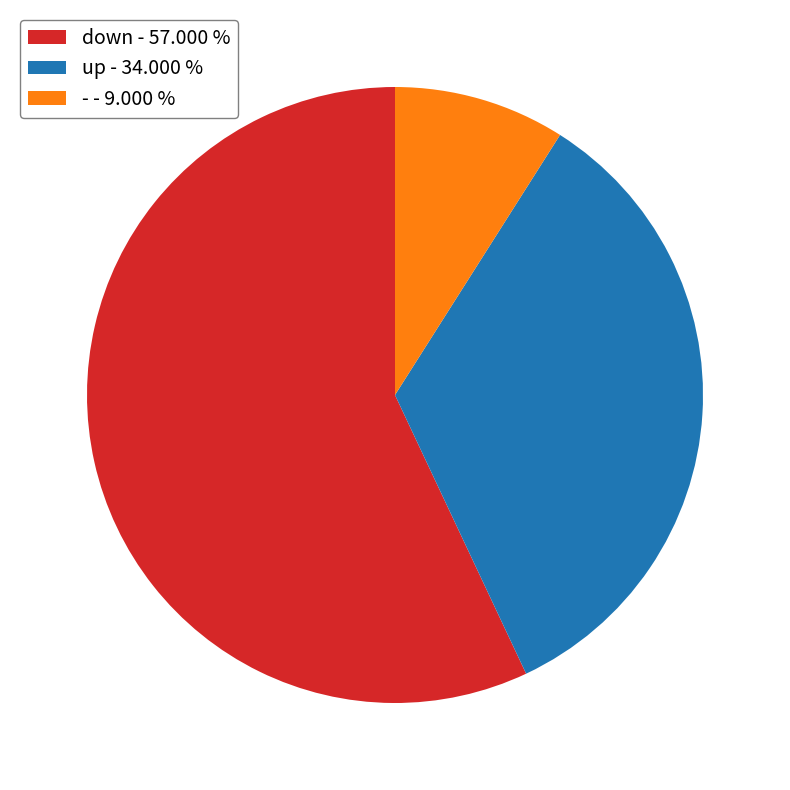

Between down and -, which is larger?

down